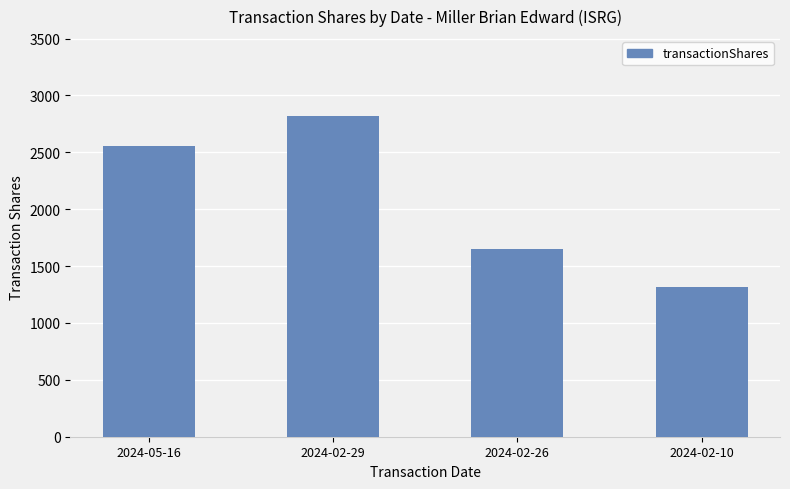

What is the label of the 2nd bar from the right?

2024-02-26